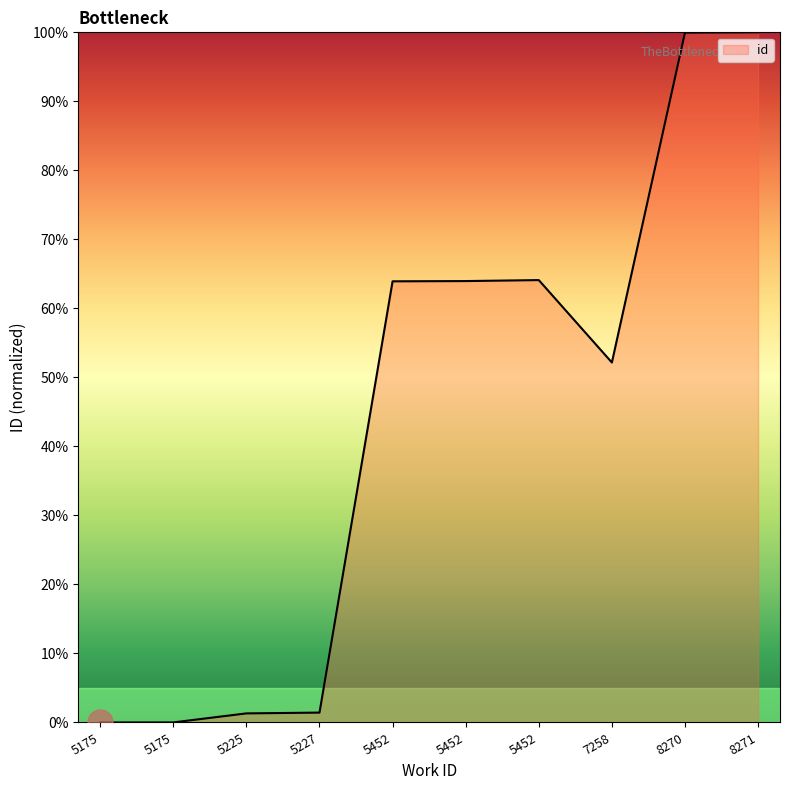

Which category has the highest value across all series?

8271